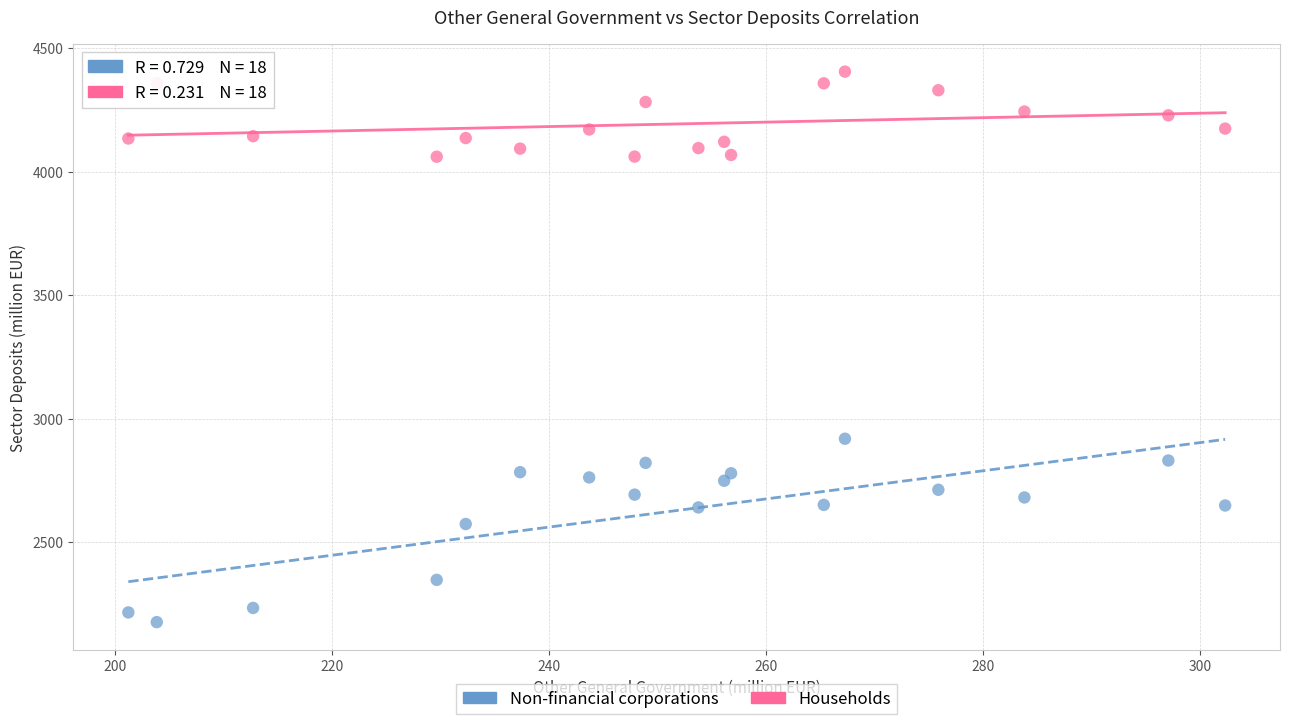

Which series contains the highest Y value?

Households